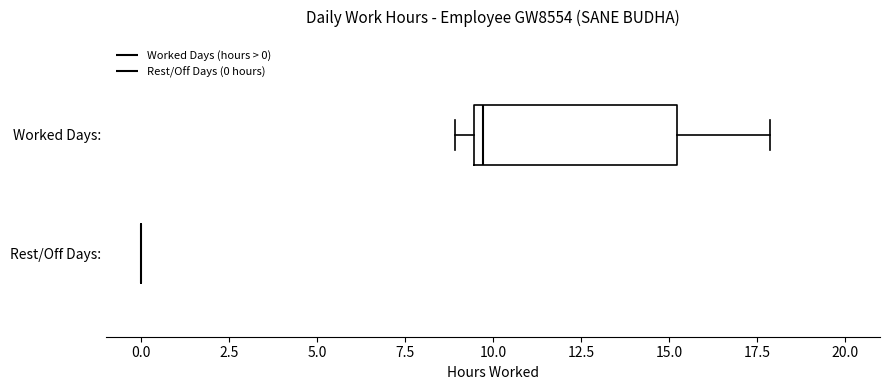

Reading bottom to top, read every box against the x-axis: the position of its median line, the range the box covers, and the ends of its whiskers. The values are not printed on the chart, so give them approximately, as read against the axis.

Rest/Off Days:: box collapsed to a line at 0.0, whiskers 0.0 to 0.0
Worked Days:: median 9.5 (just right of the box's left edge), box 9.5 to 15.0, whiskers 9.0 to 18.0